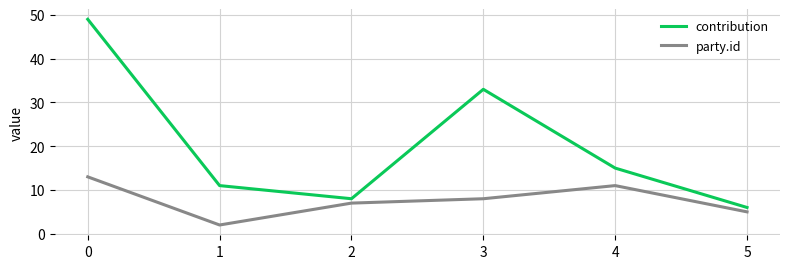

True or false: party.id and contribution cross at least once.

False